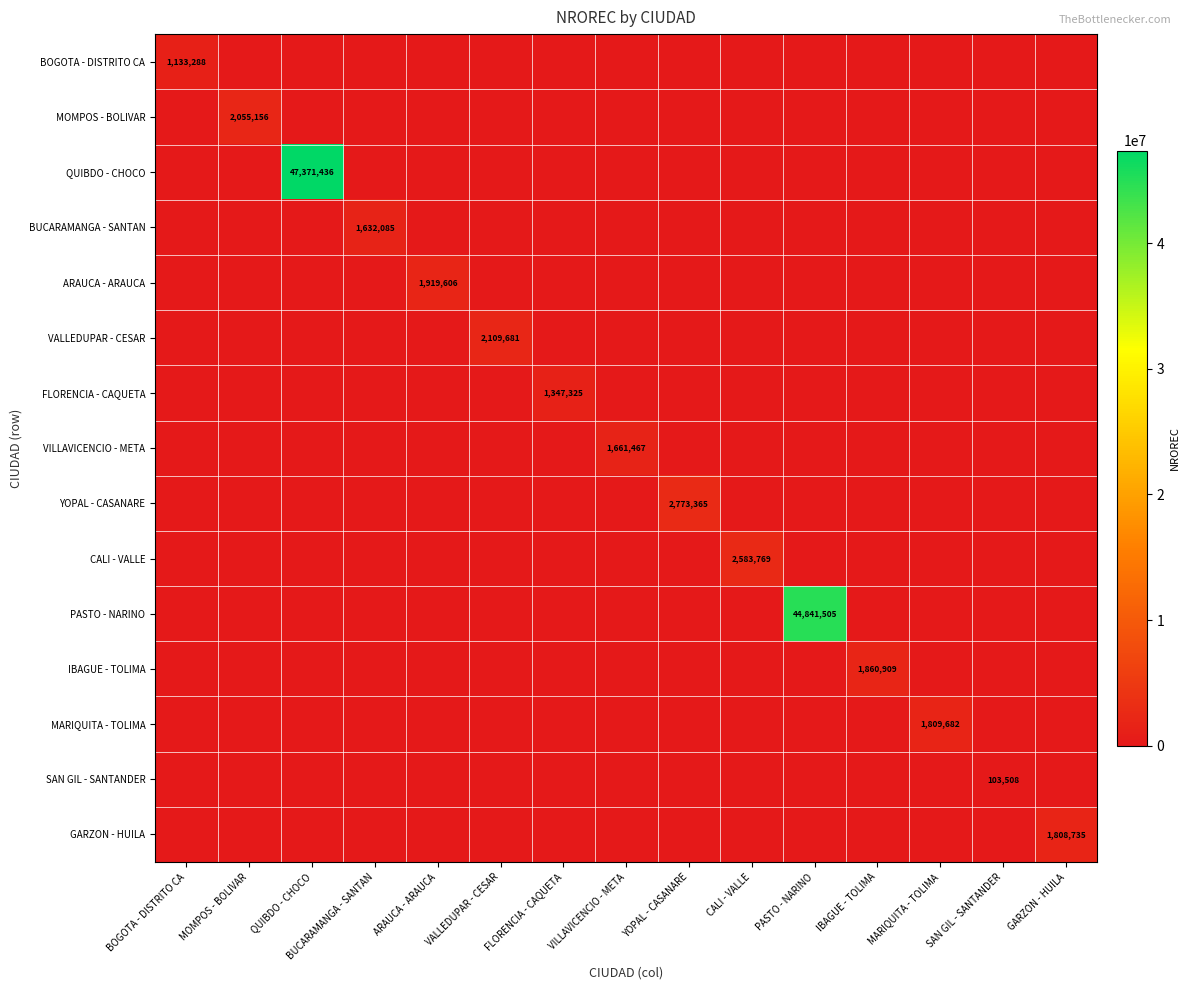

The IBAGUE - TOLIMA series shows 3194901 at IBAGUE - TOLIMA. True or false?

False